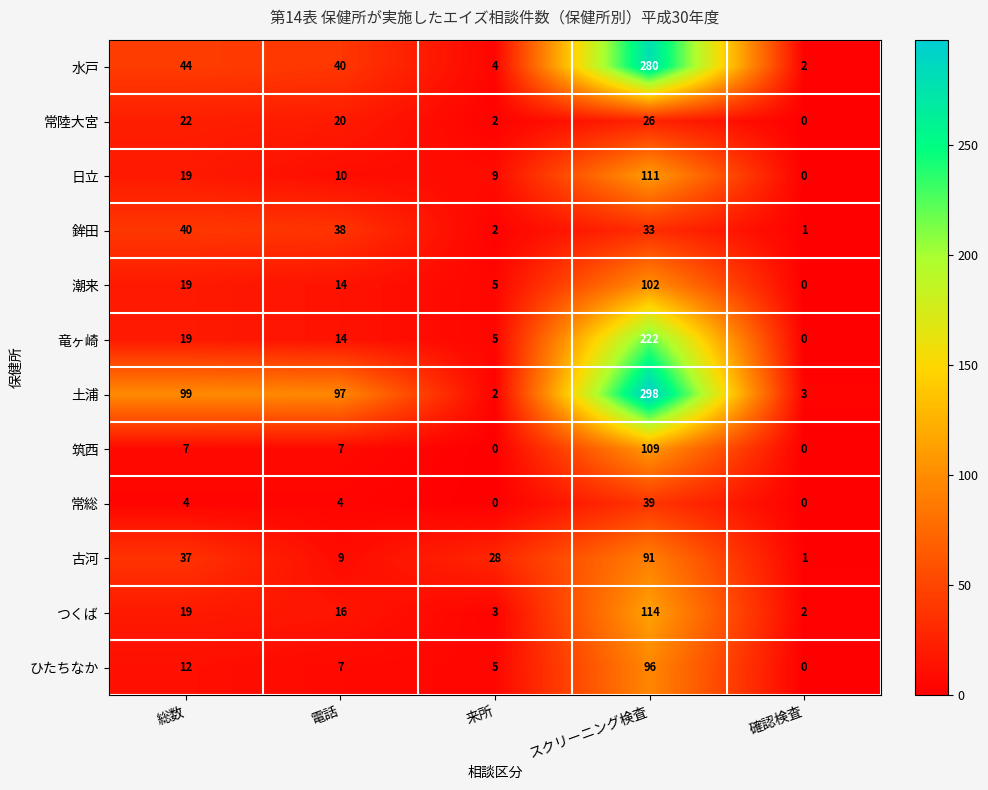

At which category is the sum across all series the highest?

スクリーニング検査